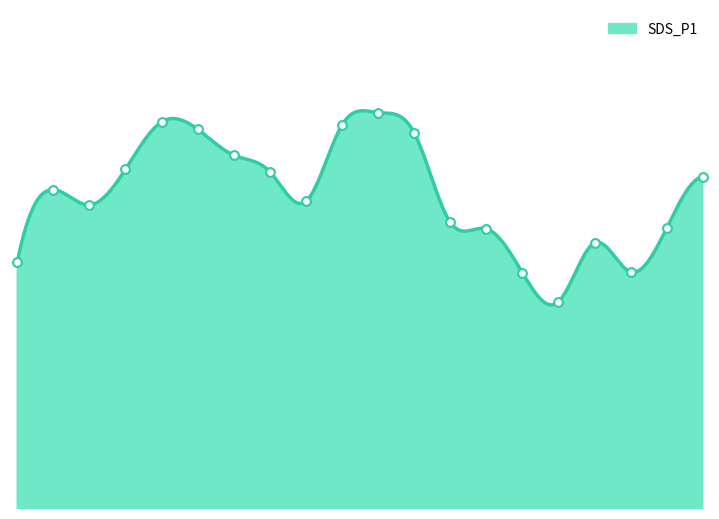

Is this an area chart (filled region under the line)?

Yes